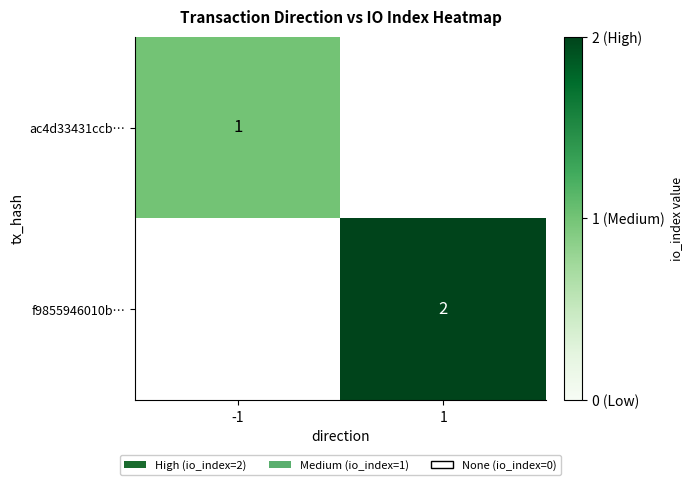

What is the minimum value shown in the chart?

1.0